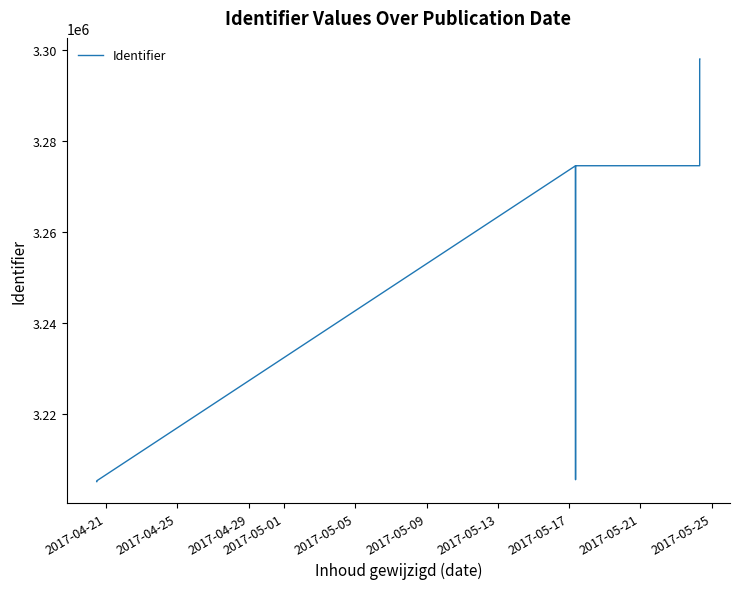

The value at 11 is 5563142. True or false?

False